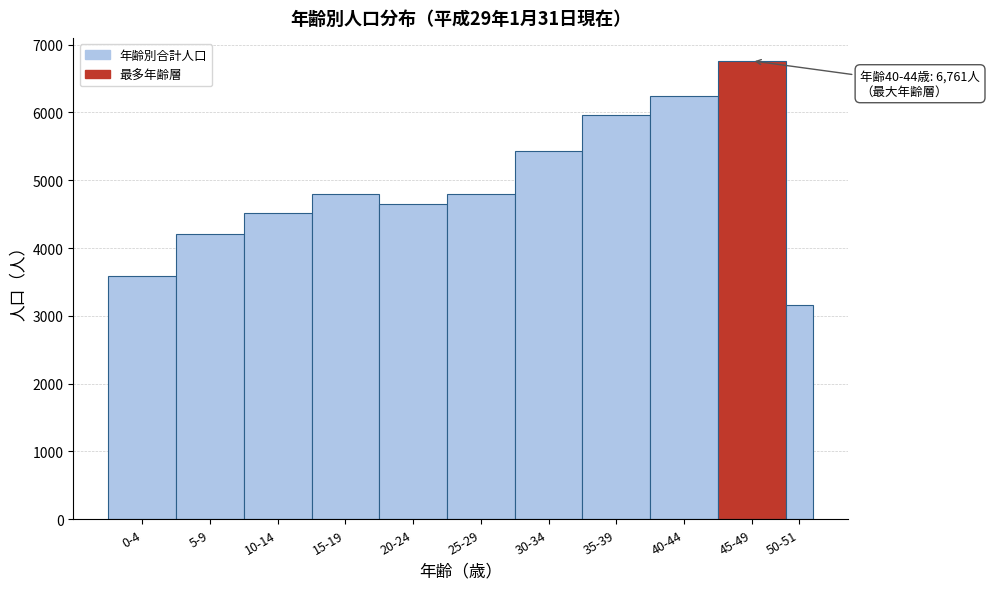

What is the change in value from 0-4 to 45-49?

+3180